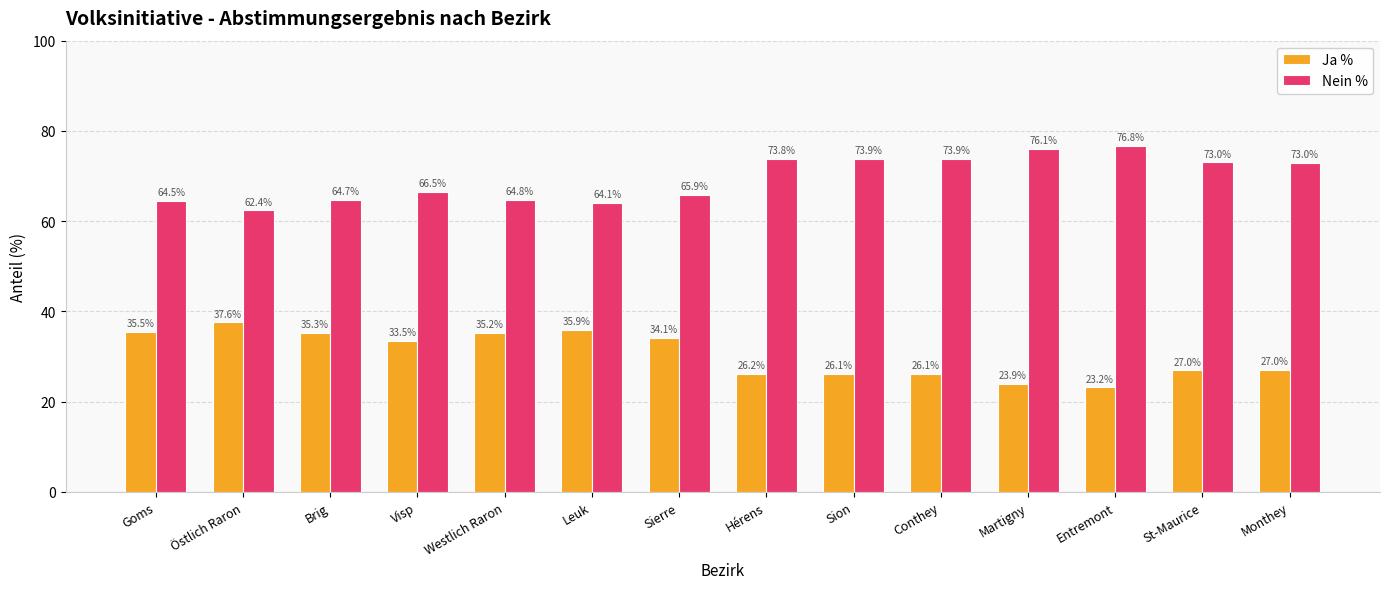

Which category has the highest value in the Ja % series?

Östlich Raron